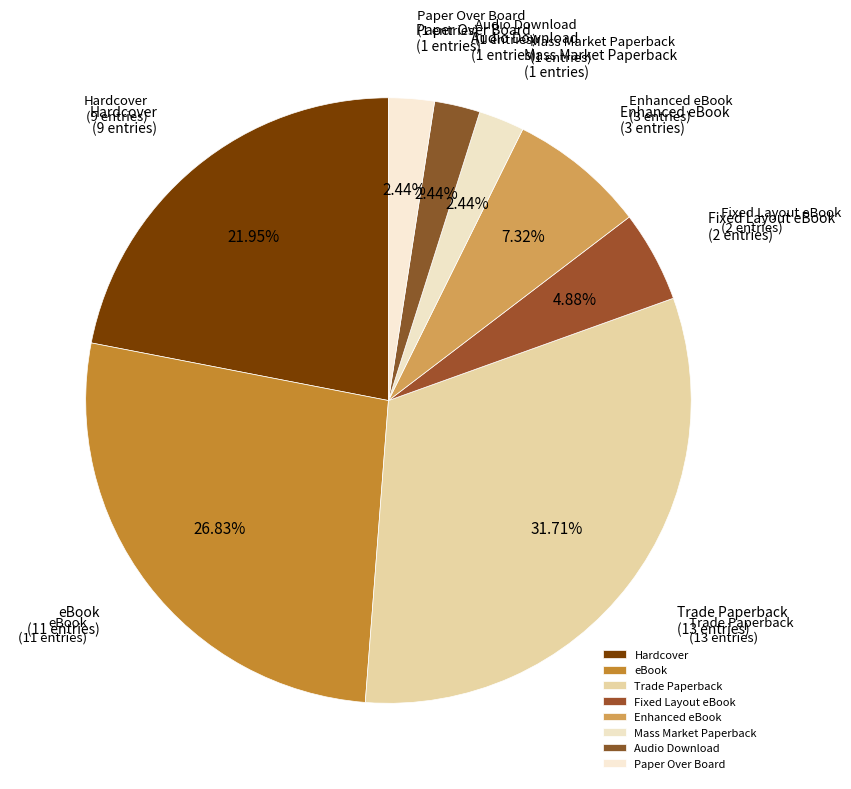

To the nearest percent, what is the difference between the Audio Download and Enhanced eBook slice percentages?

5%